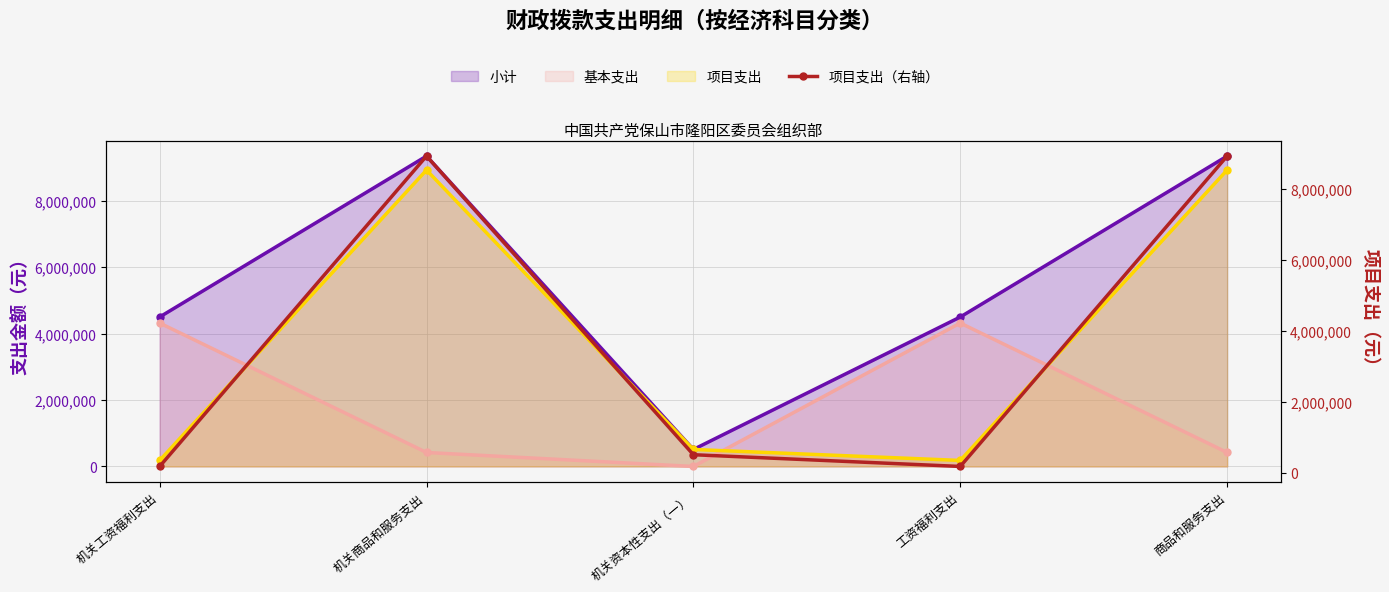

At which category does the data reach its first local valley?

工资福利支出